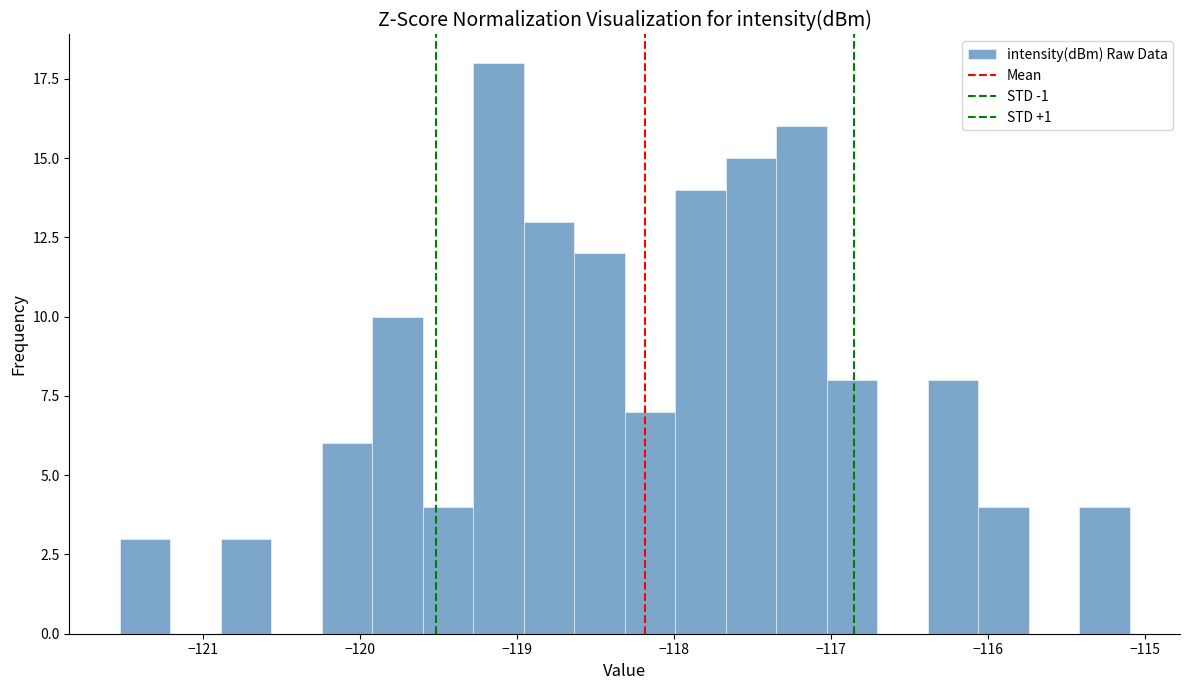

Around what value on the x-axis is the tallest bar? Give the approximate position of its centre, as read against the axis.

-119.1